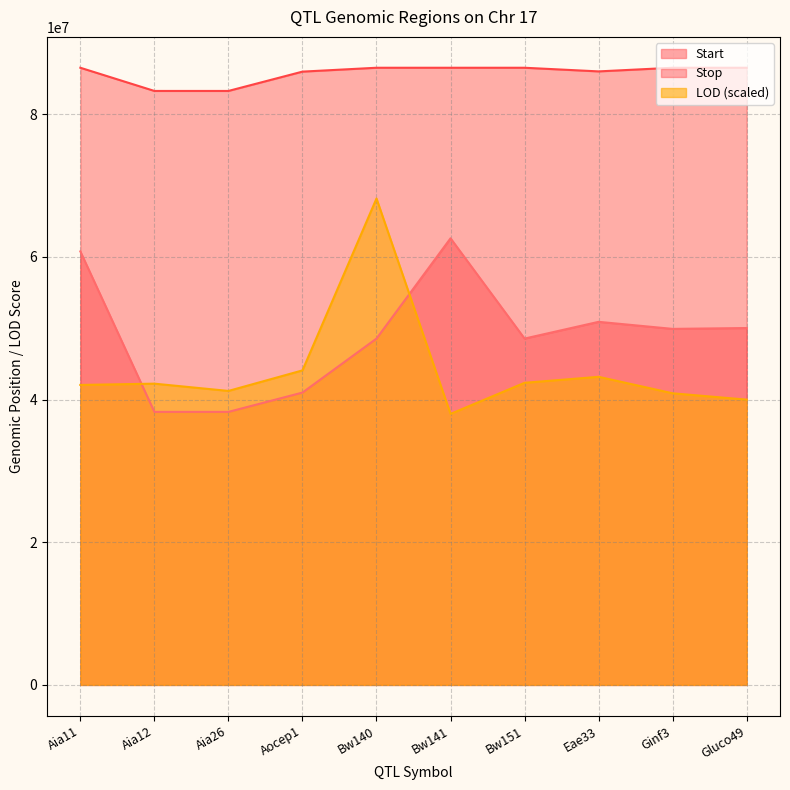

What is the value of the LOD point at the 2nd from the left?

42240000